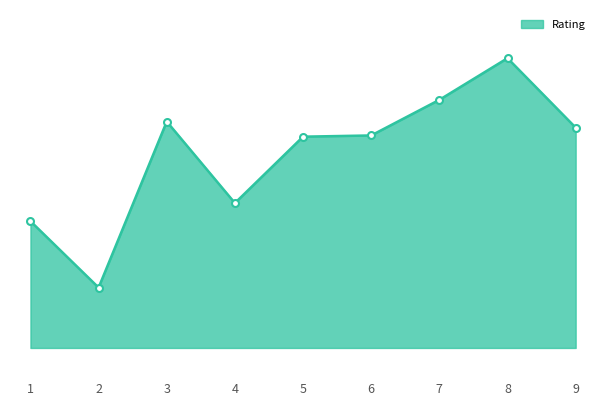

Which label corresponds to the largest value in the chart?

8